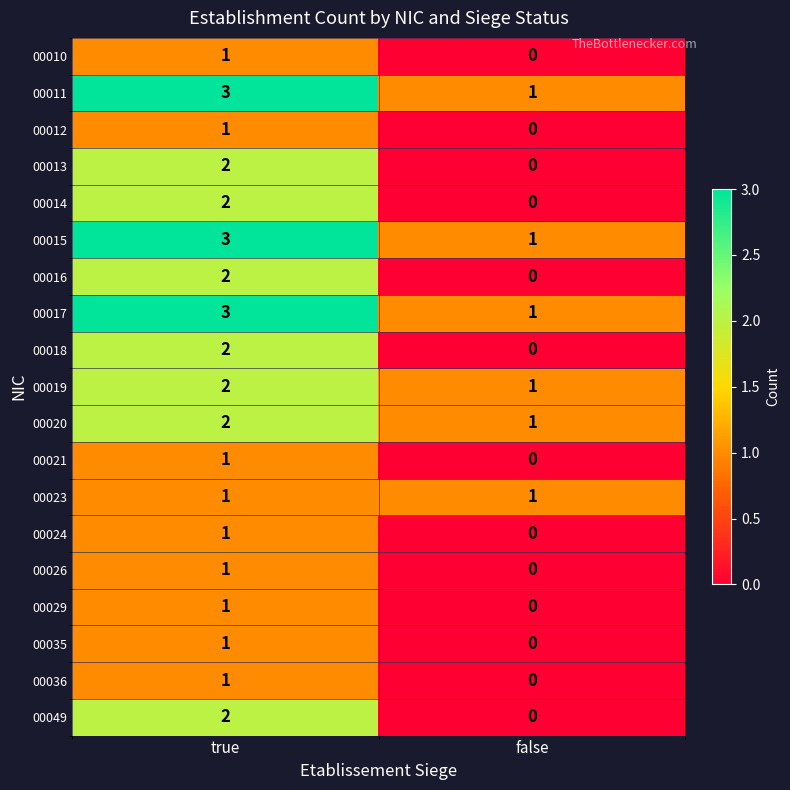

Rank the categories by 00035 value from lowest to highest.

false, true